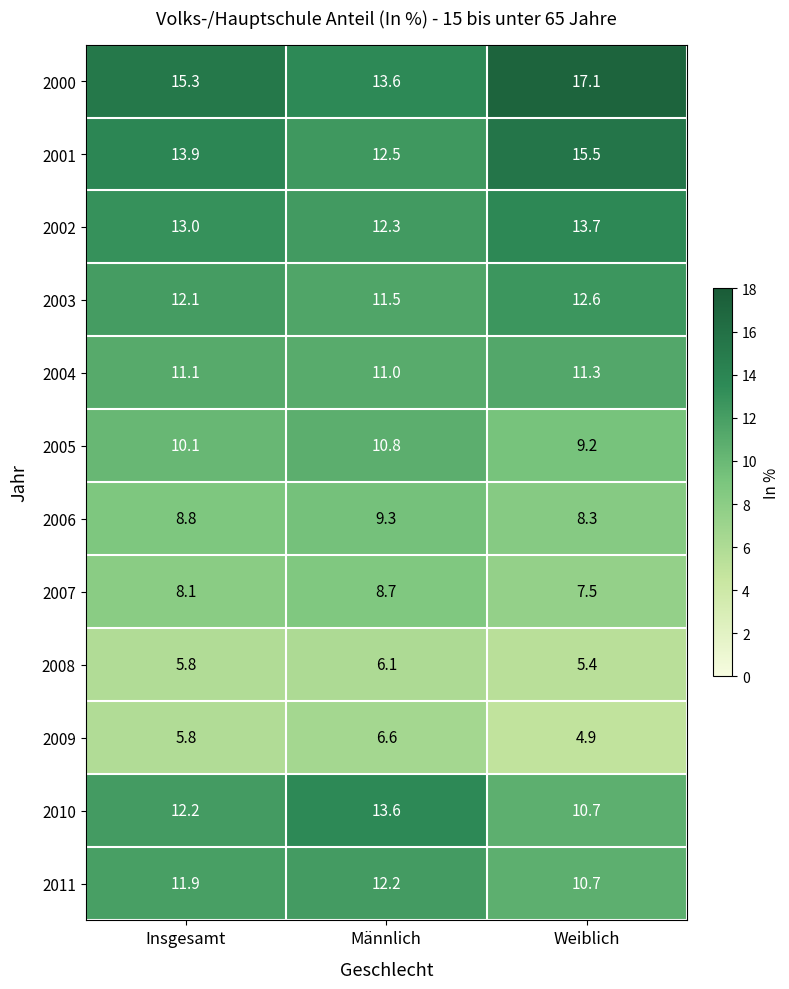

What is the difference between the maximum and minimum values in the 2010 series?

2.9